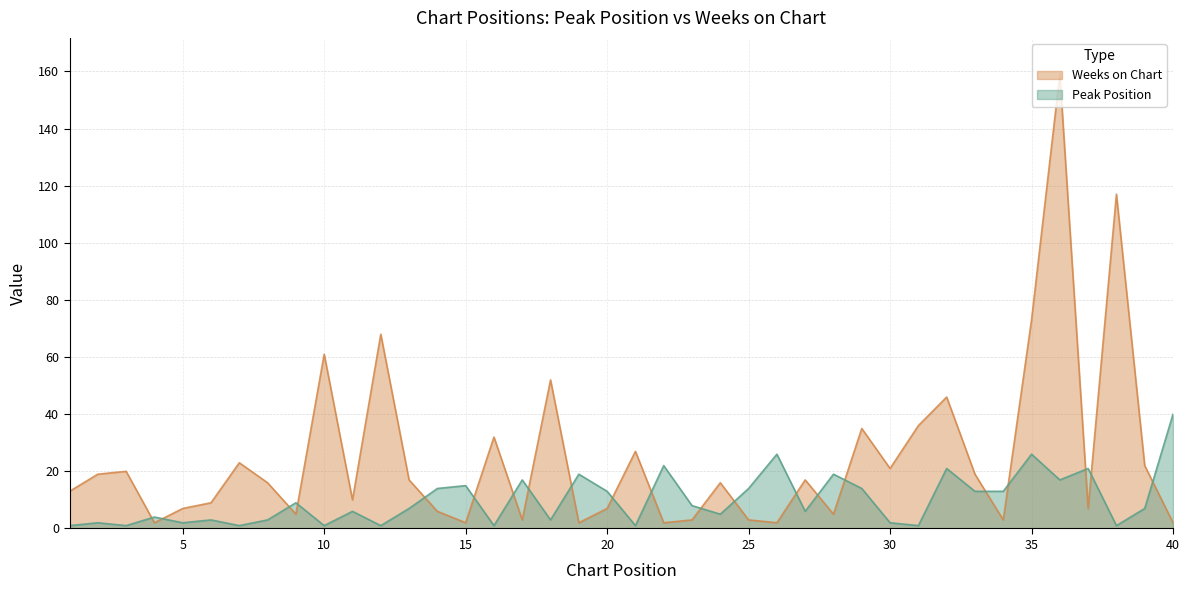

What is the value of the Weeks on Chart point at the 21st from the left?

27